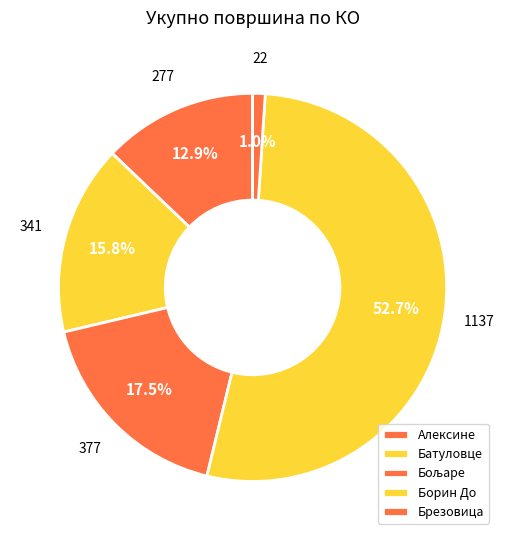

What is the ratio of the value at Борин До to the value at Алексине?

4.1